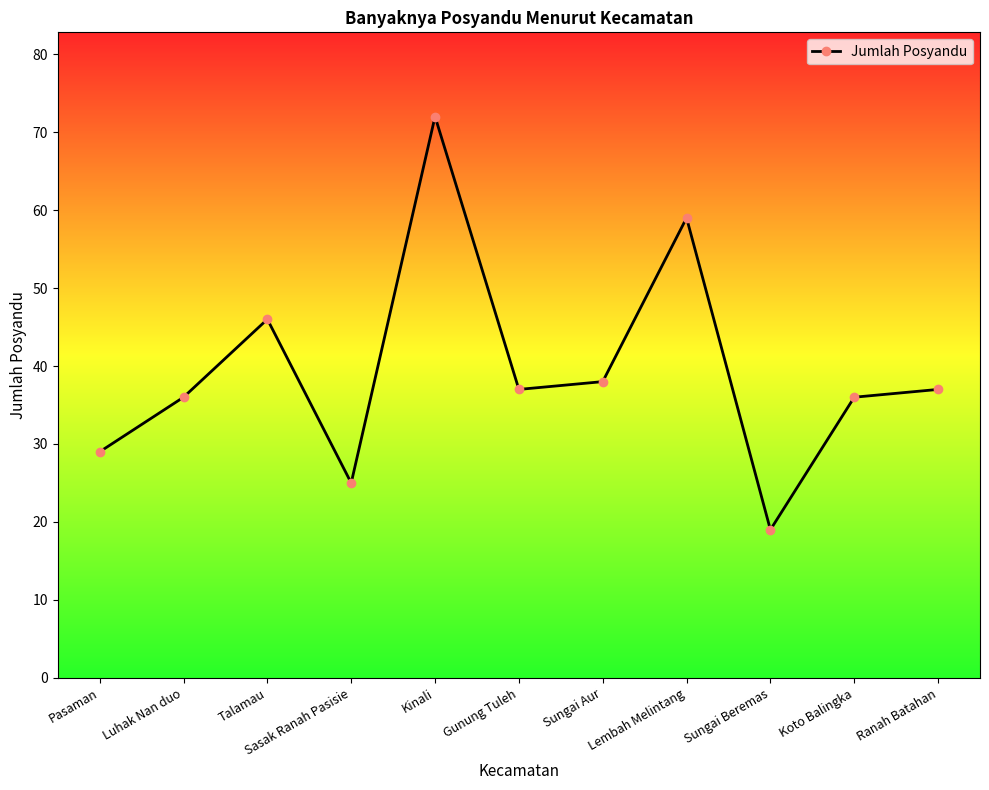

How many lines are shown in the chart?

1